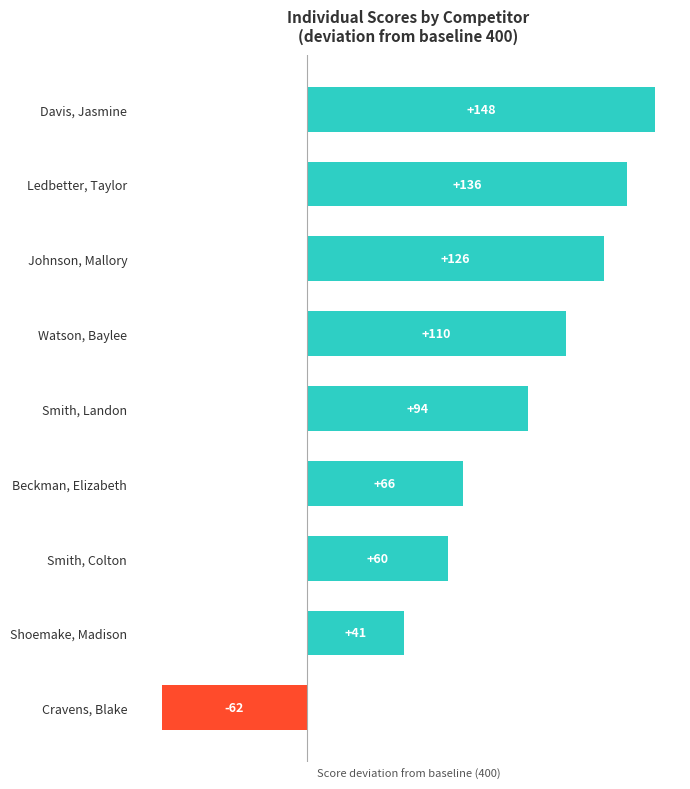

How many distinct data groups are displayed?

1